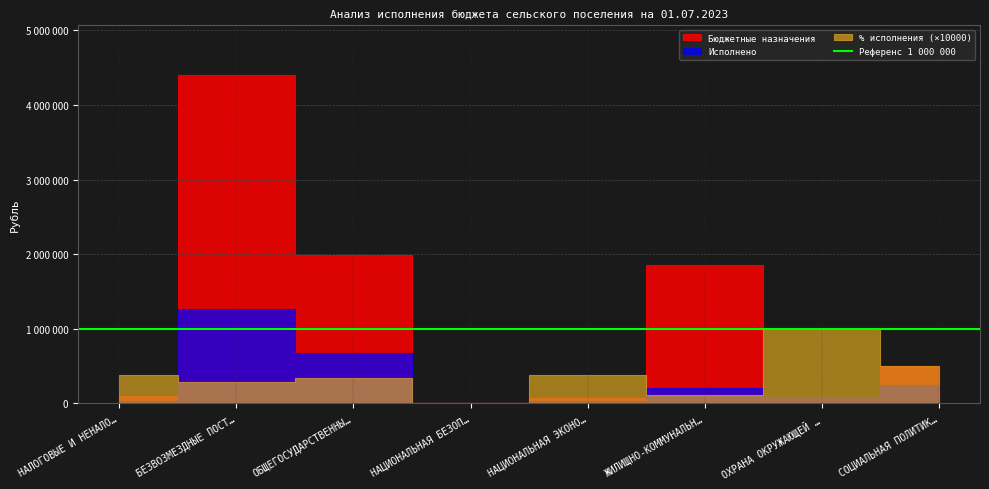

Is it true that Исполнено equals 250510.1 at СОЦИАЛЬНАЯ ПОЛИТИКА?

True